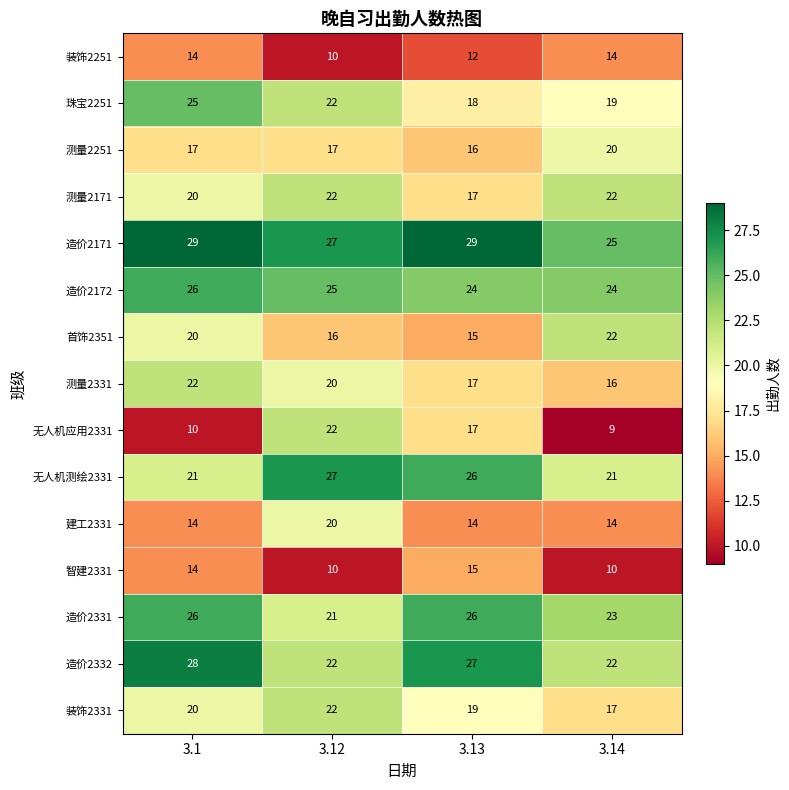

At which category does the chart reach its minimum across all series?

3.14